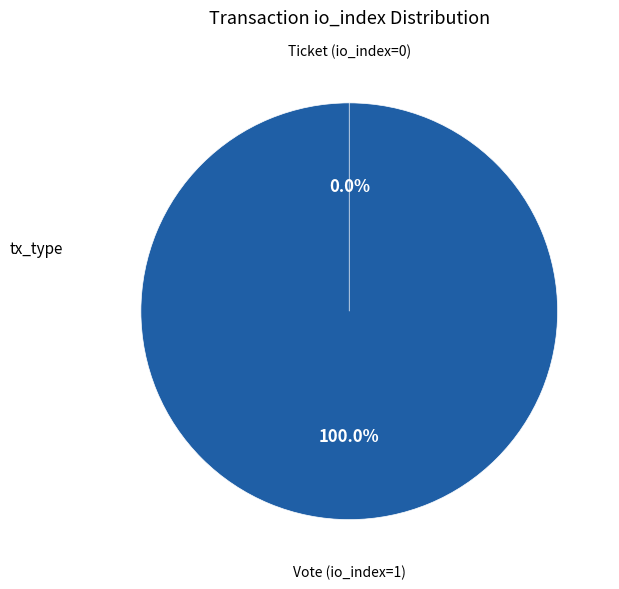

To the nearest percent, what portion does Vote (io_index=1) represent?

100%